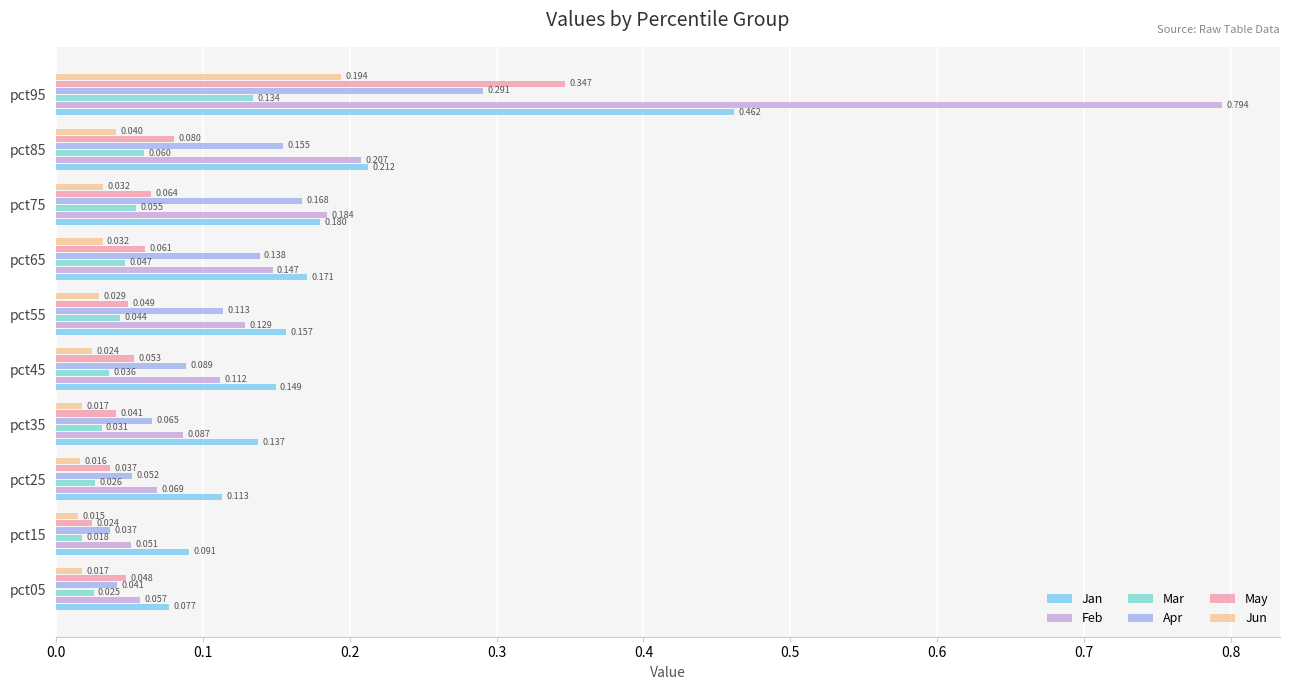

Which series has the largest total across all categories?

Feb